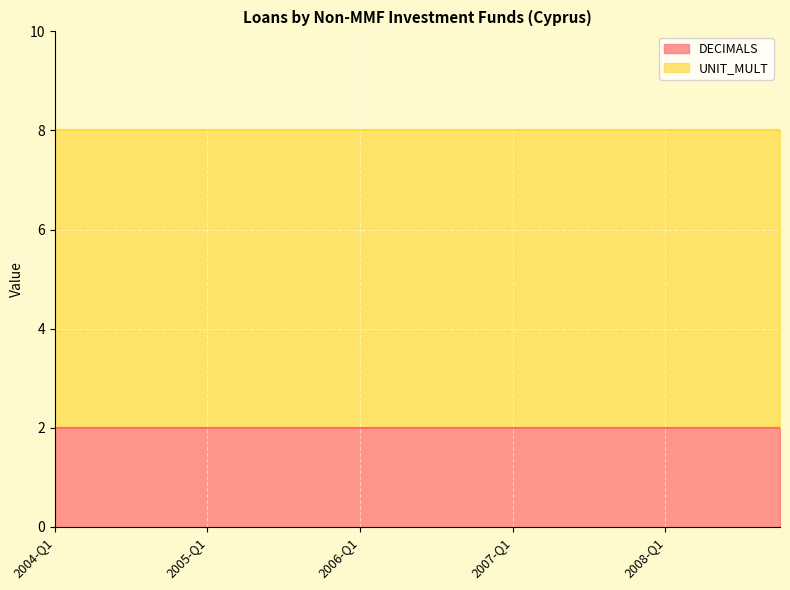

Reading left to right, list all the values displayed in this chart.

DECIMALS: 2004-Q1=2	2004-Q2=2	2004-Q3=2	2004-Q4=2	2005-Q1=2	2005-Q2=2	2005-Q3=2	2005-Q4=2	2006-Q1=2	2006-Q2=2	2006-Q3=2	2006-Q4=2	2007-Q1=2	2007-Q2=2	2007-Q3=2	2007-Q4=2	2008-Q1=2	2008-Q2=2	2008-Q3=2	2008-Q4=2
UNIT_MULT: 2004-Q1=6	2004-Q2=6	2004-Q3=6	2004-Q4=6	2005-Q1=6	2005-Q2=6	2005-Q3=6	2005-Q4=6	2006-Q1=6	2006-Q2=6	2006-Q3=6	2006-Q4=6	2007-Q1=6	2007-Q2=6	2007-Q3=6	2007-Q4=6	2008-Q1=6	2008-Q2=6	2008-Q3=6	2008-Q4=6